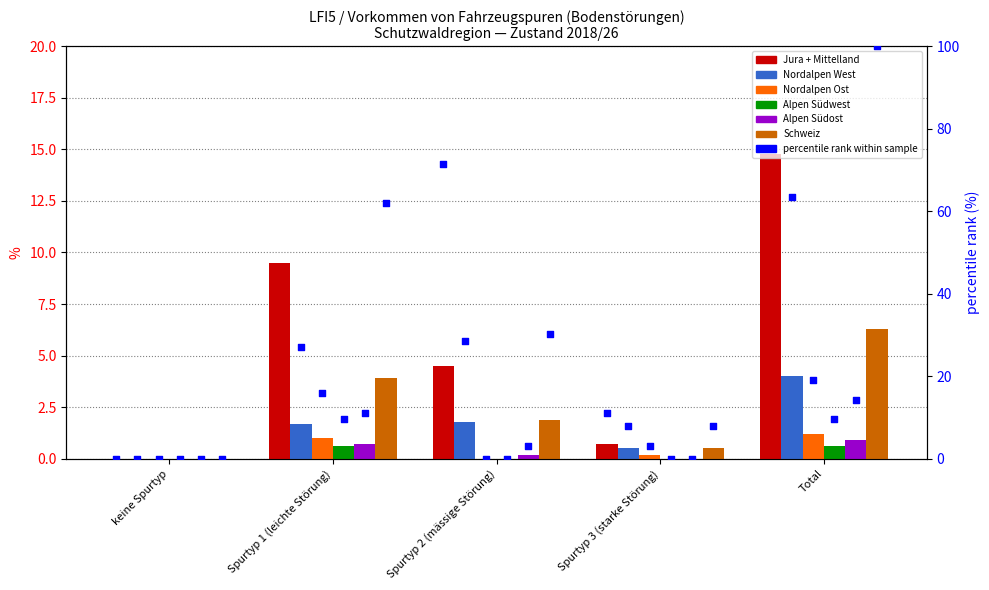

At which category is the sum across all series the highest?

Total